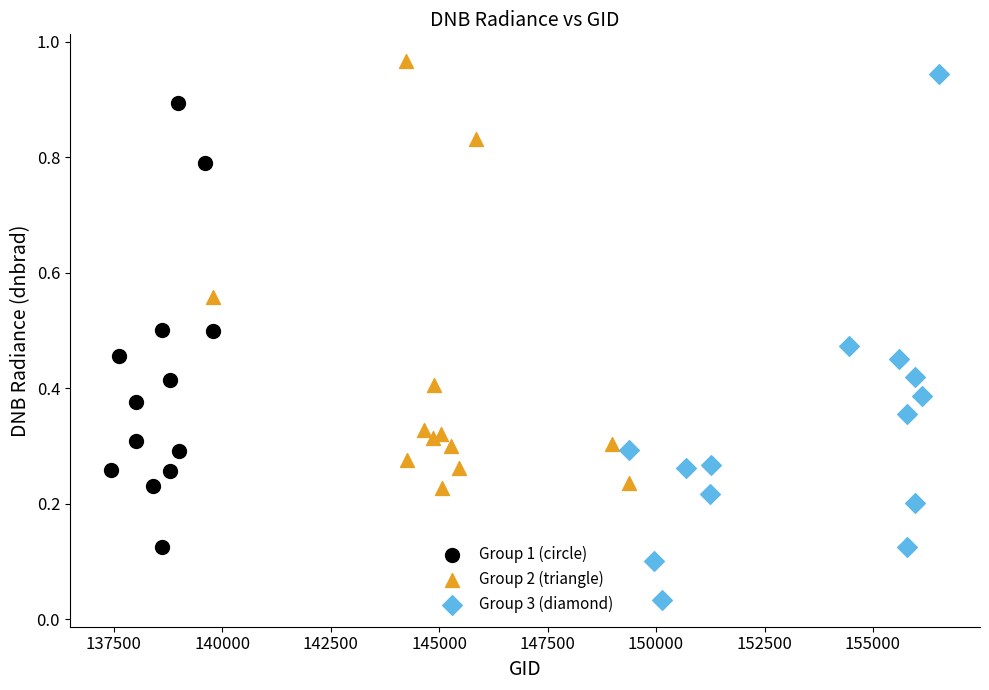

Which series has the largest Y range (max minus min)?

Group 3 (diamond)